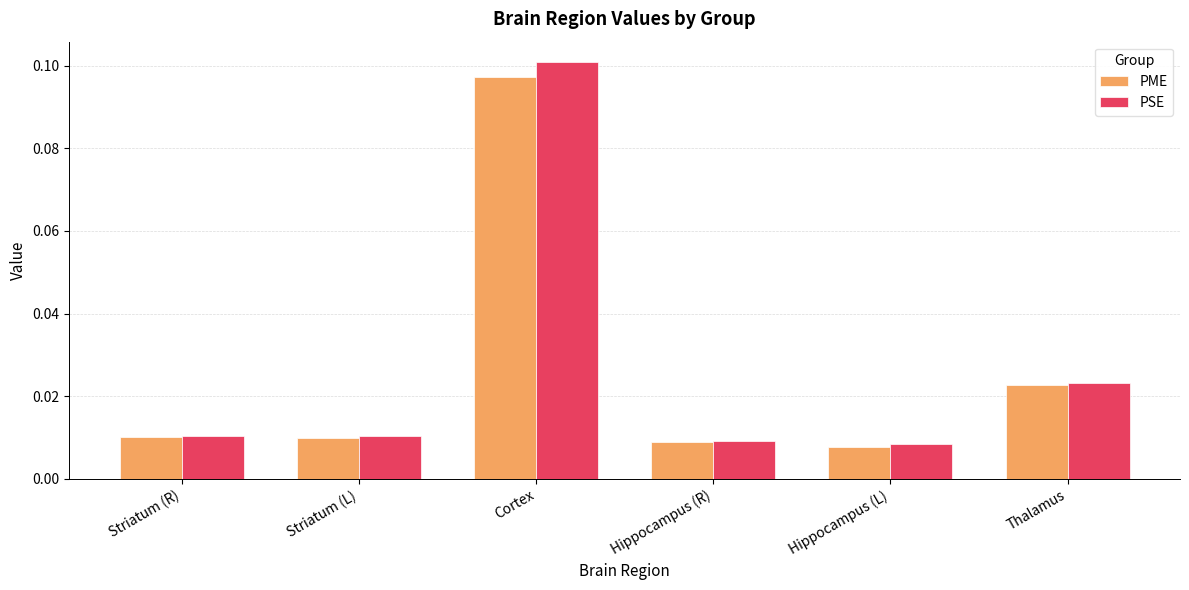

Which category has the lowest value in the PME series?

Hippocampus (L)